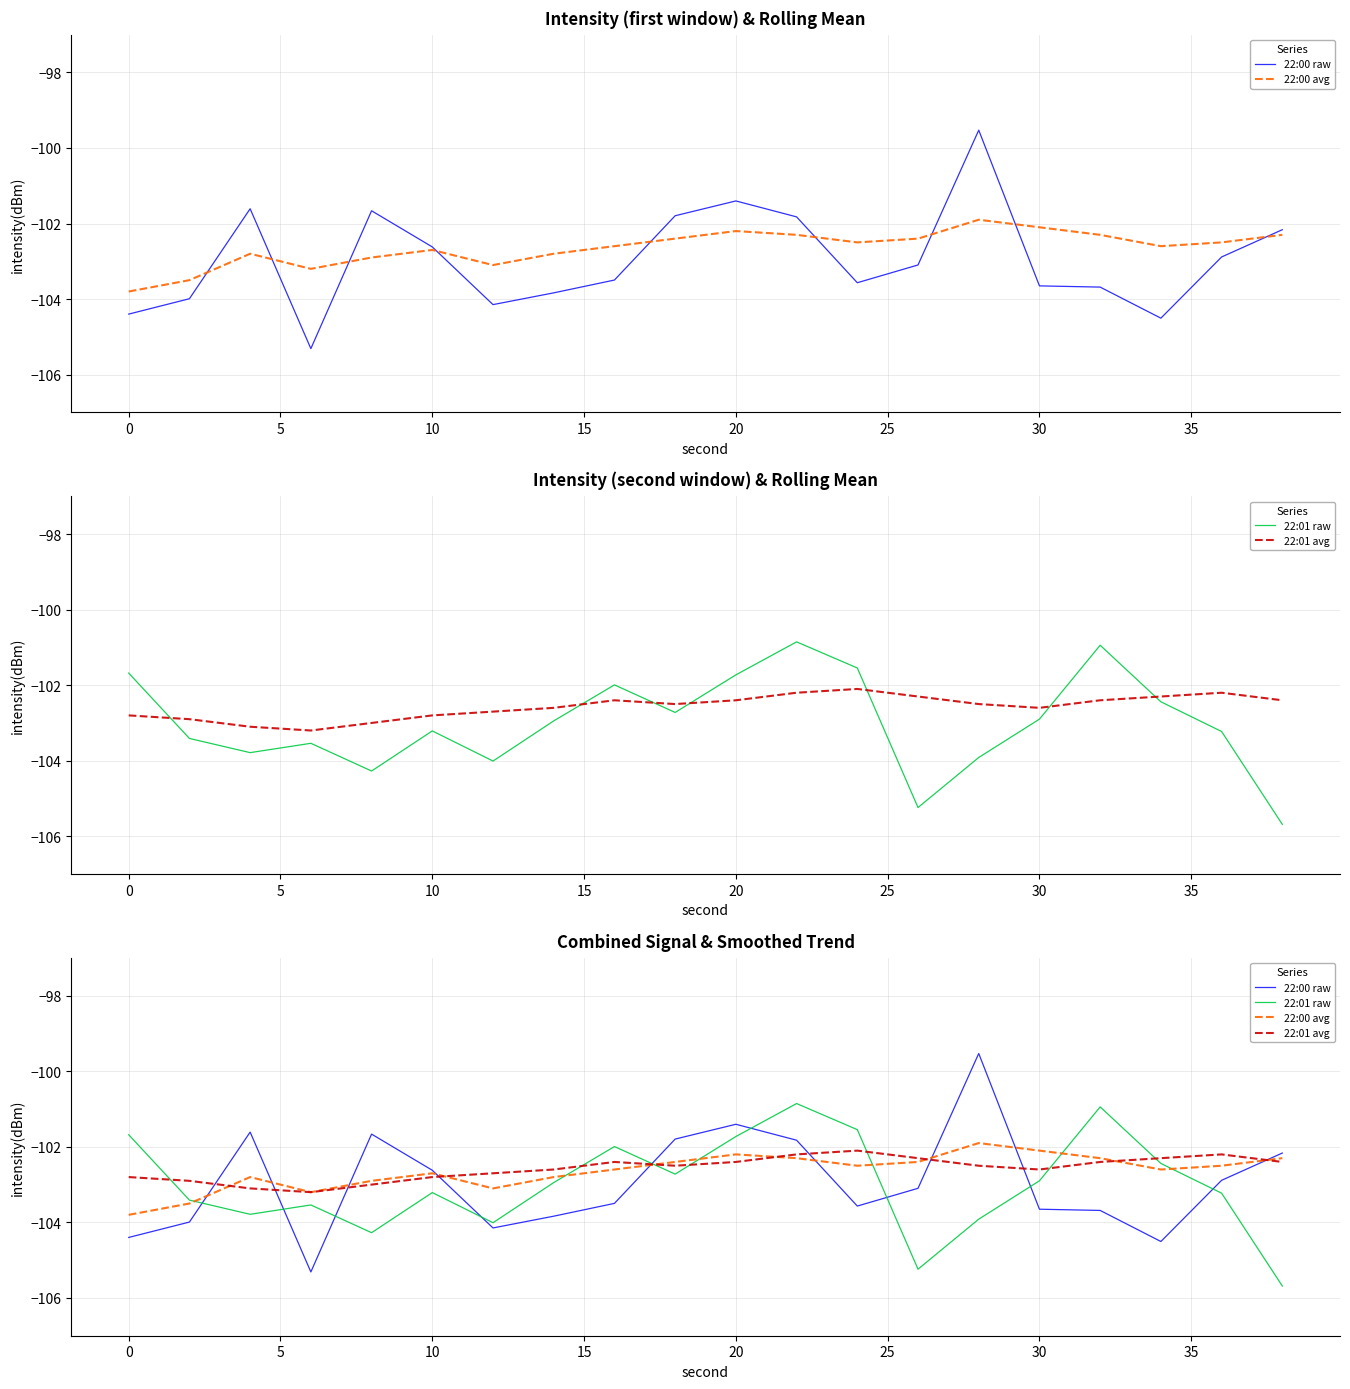

How many series are shown in this chart?

4